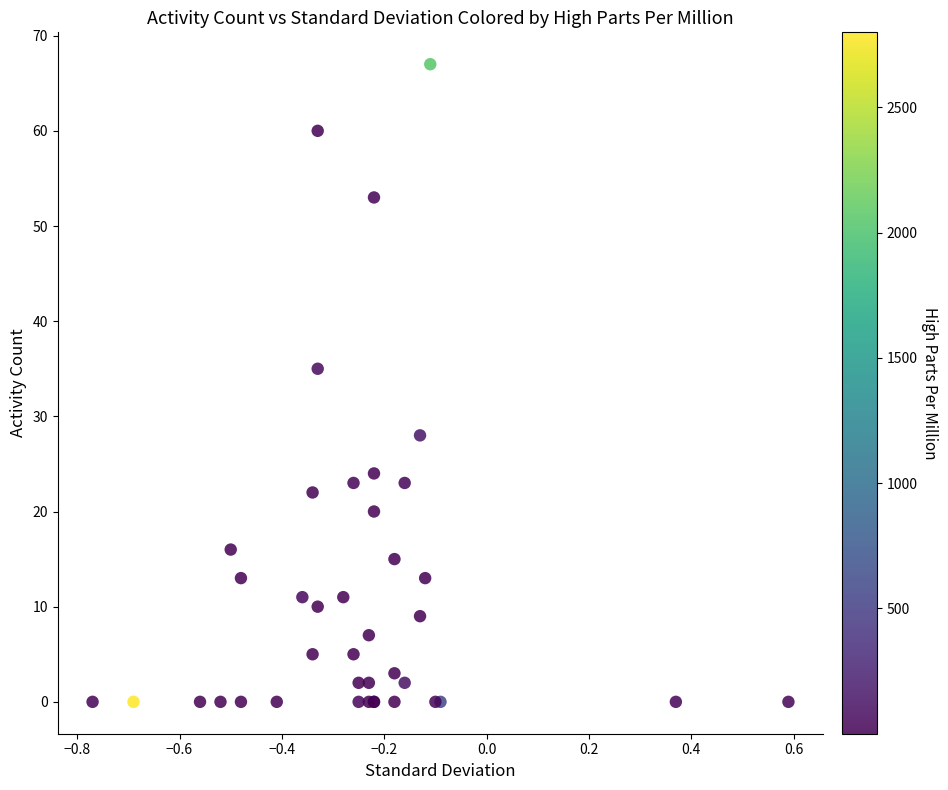

What Y value in the scatter plot is closest to 33?

35